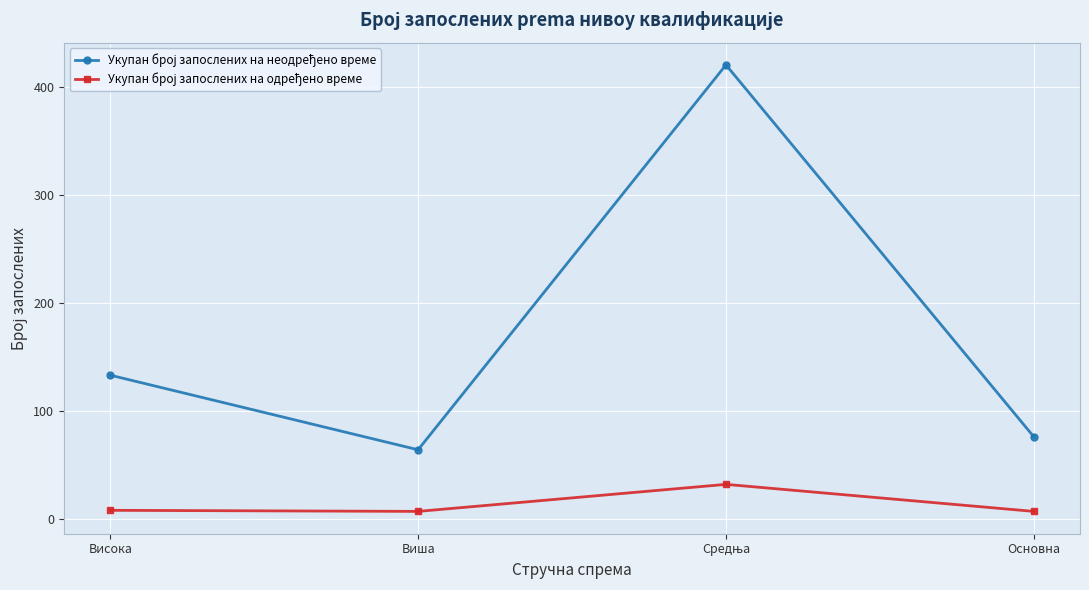

What is the label of the 2nd point from the left?

Виша